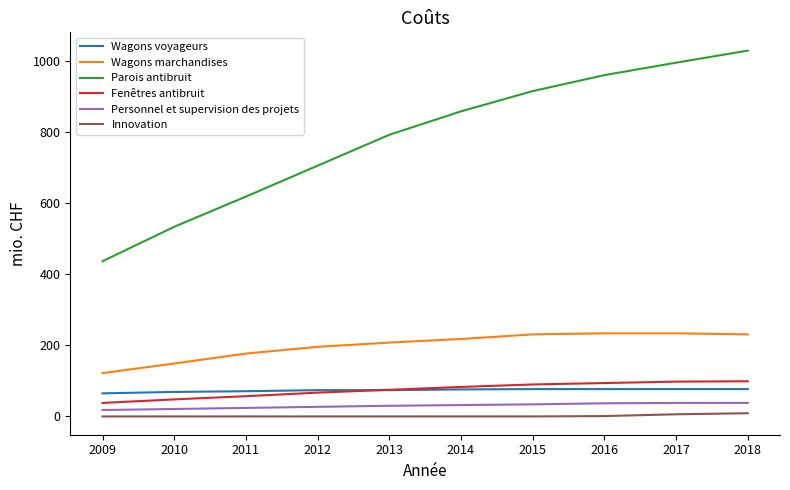

Rank the series by their maximum value, from highest to lowest.

Parois antibruit, Wagons marchandises, Fenêtres antibruit, Wagons voyageurs, Personnel et supervision des projets, Innovation